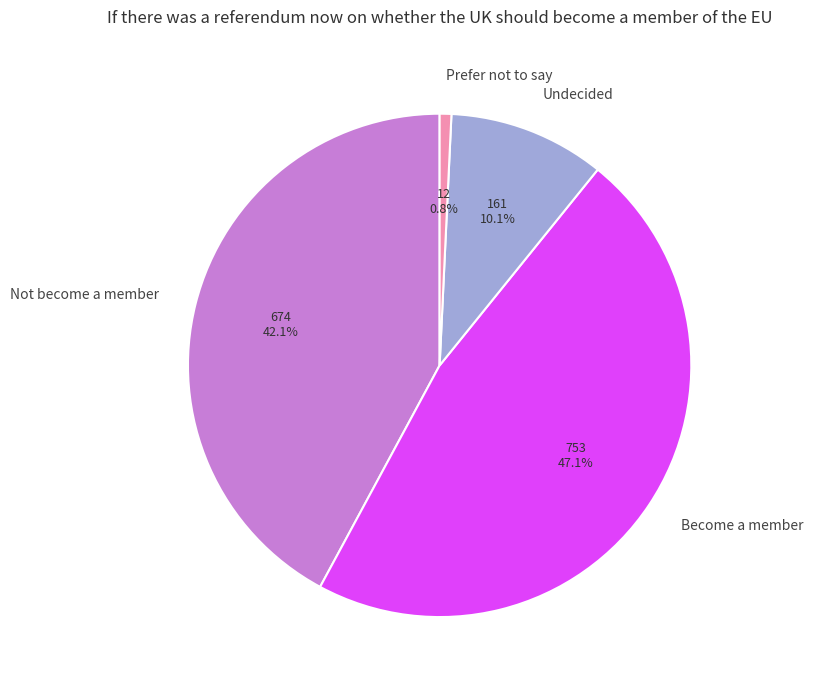

Which category has the biggest portion of the pie?

Become a member